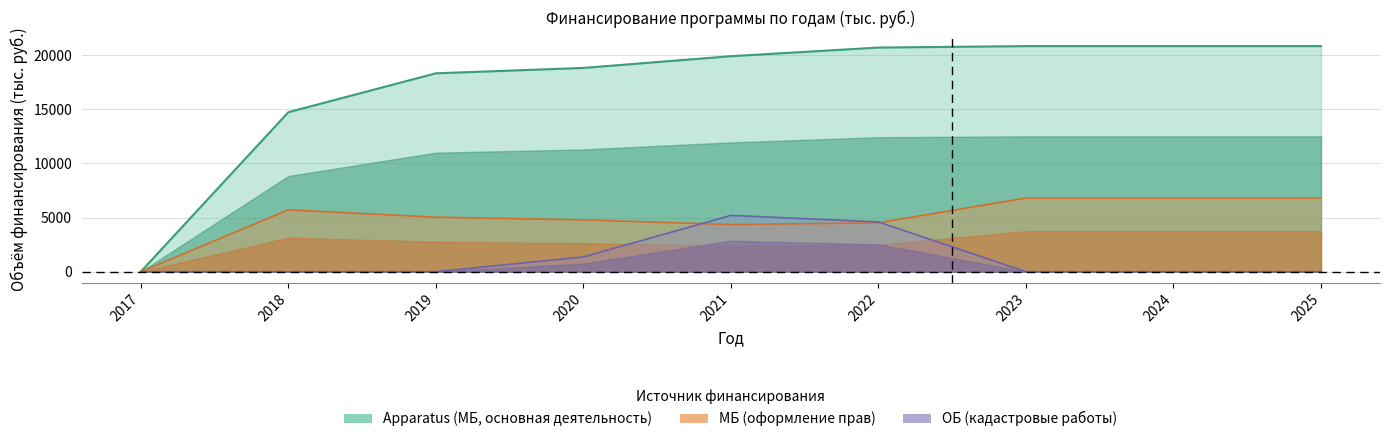

Reading left to right, list all the values displayed in this chart.

MB: 0.0	5709.0	5034.1	4781.8	4355.0	4514.4	6802.0	6802.0	6802.0
OB: 0.0	0.0	0.0	1364.4	5196.0	4596.1	0.0	0.0	0.0
Apparatus: 0.0	14719.8	18311.0	18808.6	19892.4	20688.1	20823.1	20823.1	20823.1